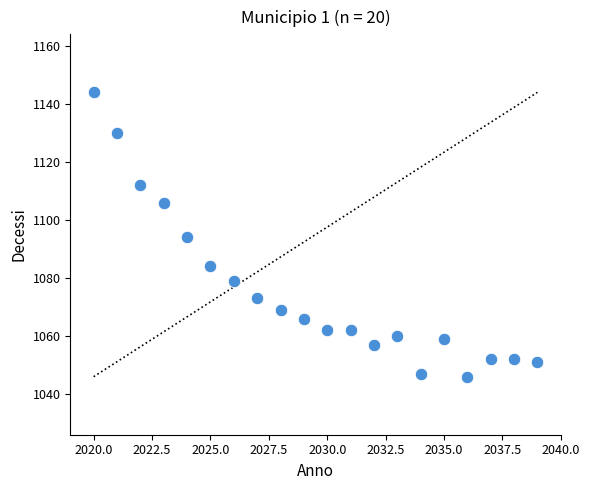

What is the range of X values (max minus min)?

19